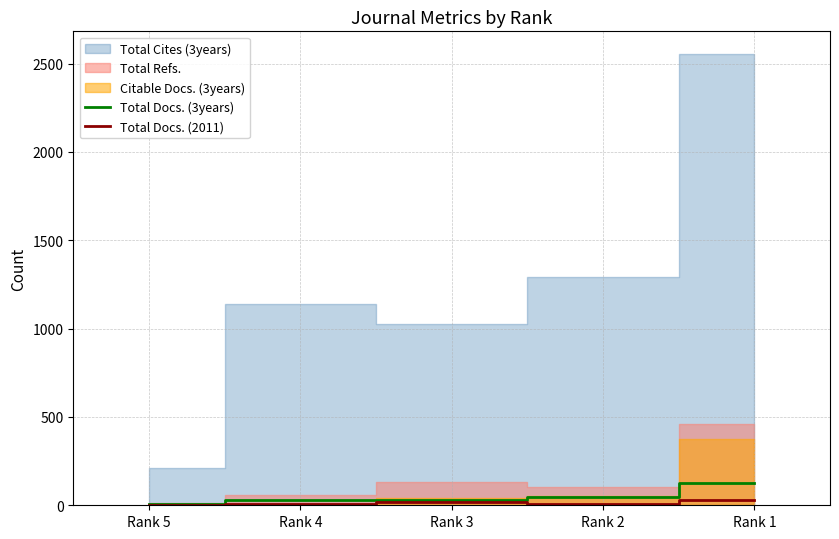

How many data points in Total Docs. (3years) are less than 31?

2